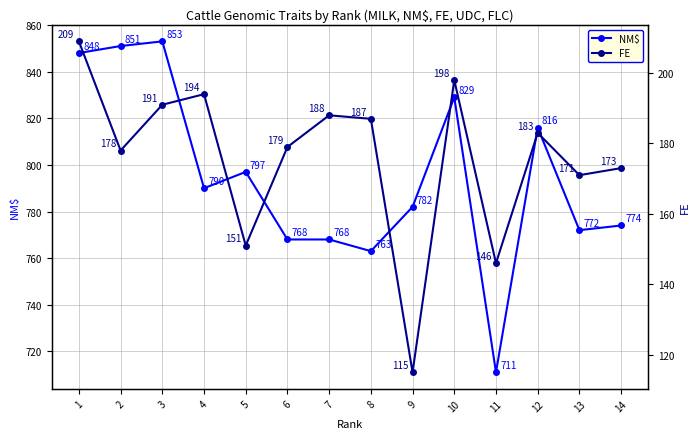

Where is the first local maximum for NM$?

3